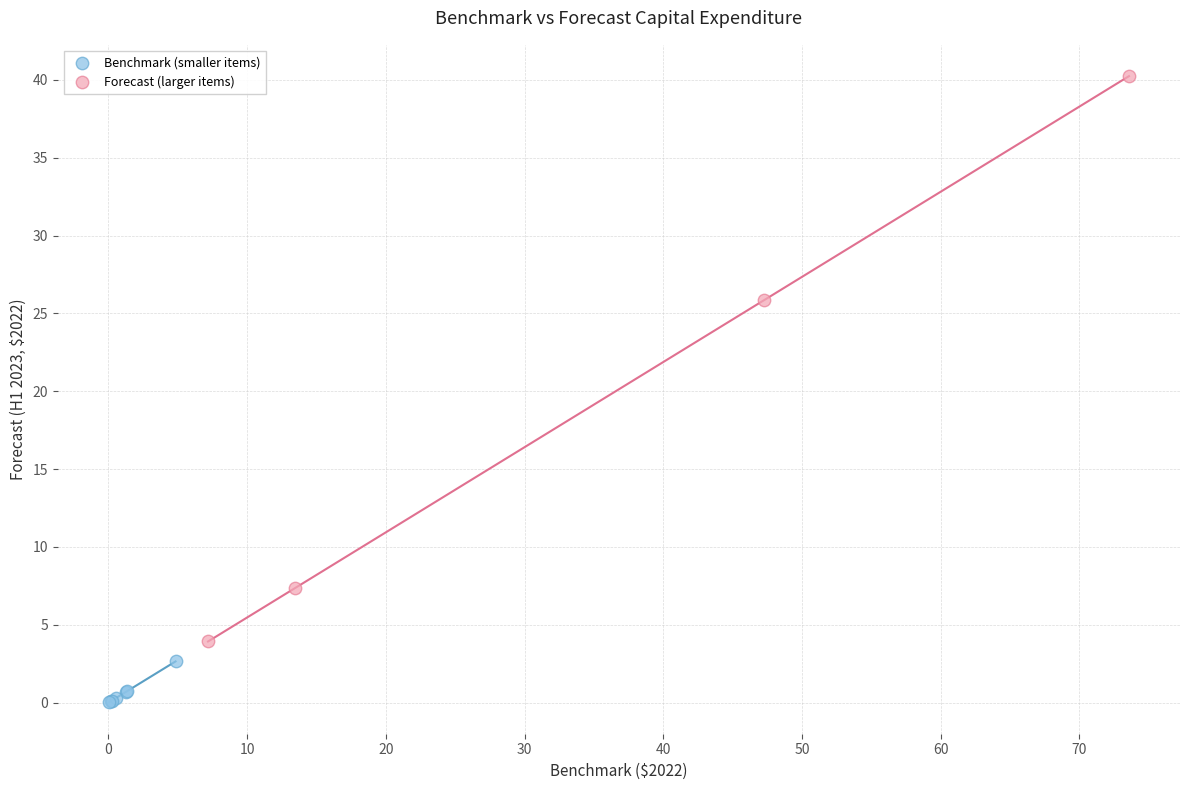

Which series has the largest Y range (max minus min)?

Forecast (larger items)